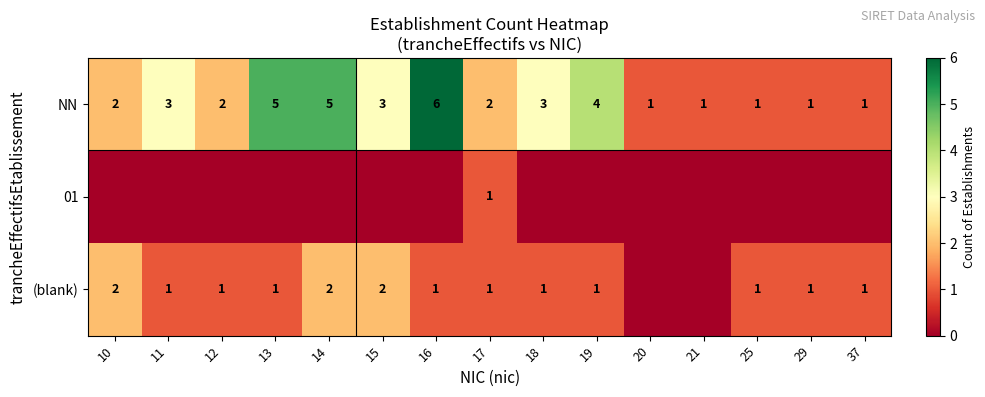

Count the NN values in the range 1 to 4.

12